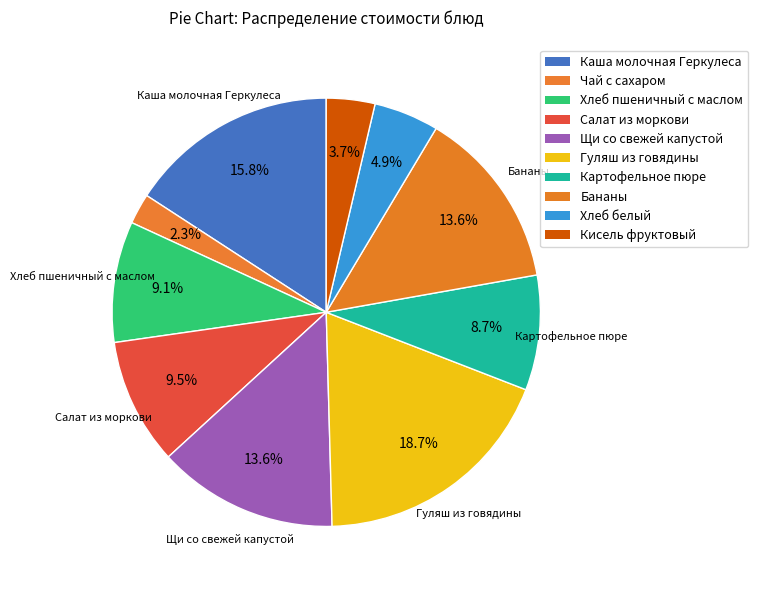

Which has a higher value, Кисель фруктовый or Гуляш из говядины?

Гуляш из говядины